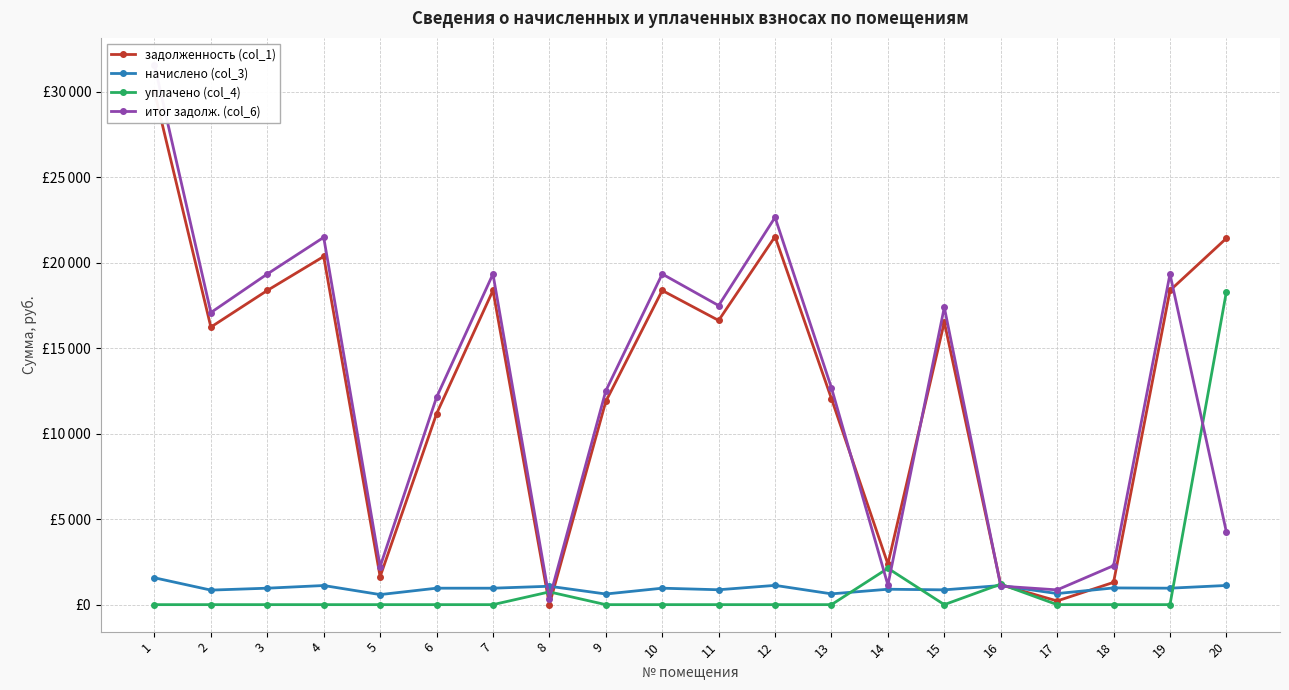

Count the number of data series in this chart.

4